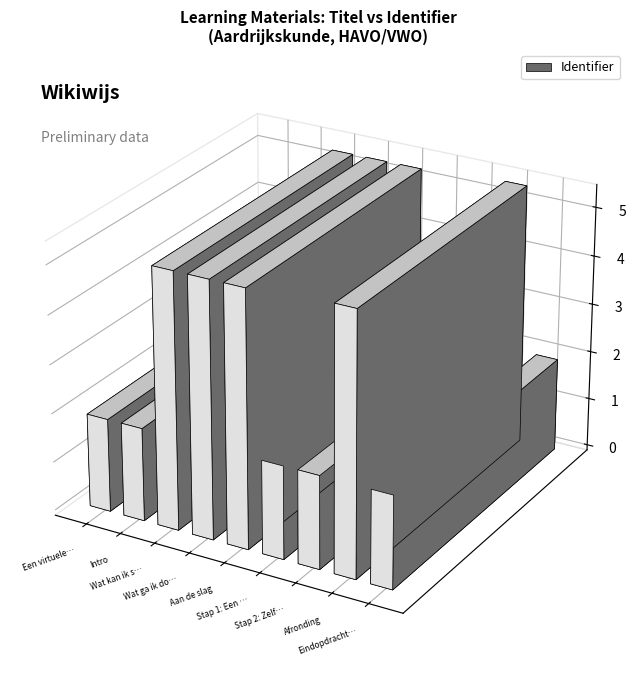

List the labels in order of value, smallest first.

Een virtuele route, Intro, Stap 1: Een interessante route, Stap 2: Zelf een kaart maken, Eindopdracht: Virtuele kaart, Wat kan ik straks?, Wat ga ik doen?, Aan de slag, Afronding